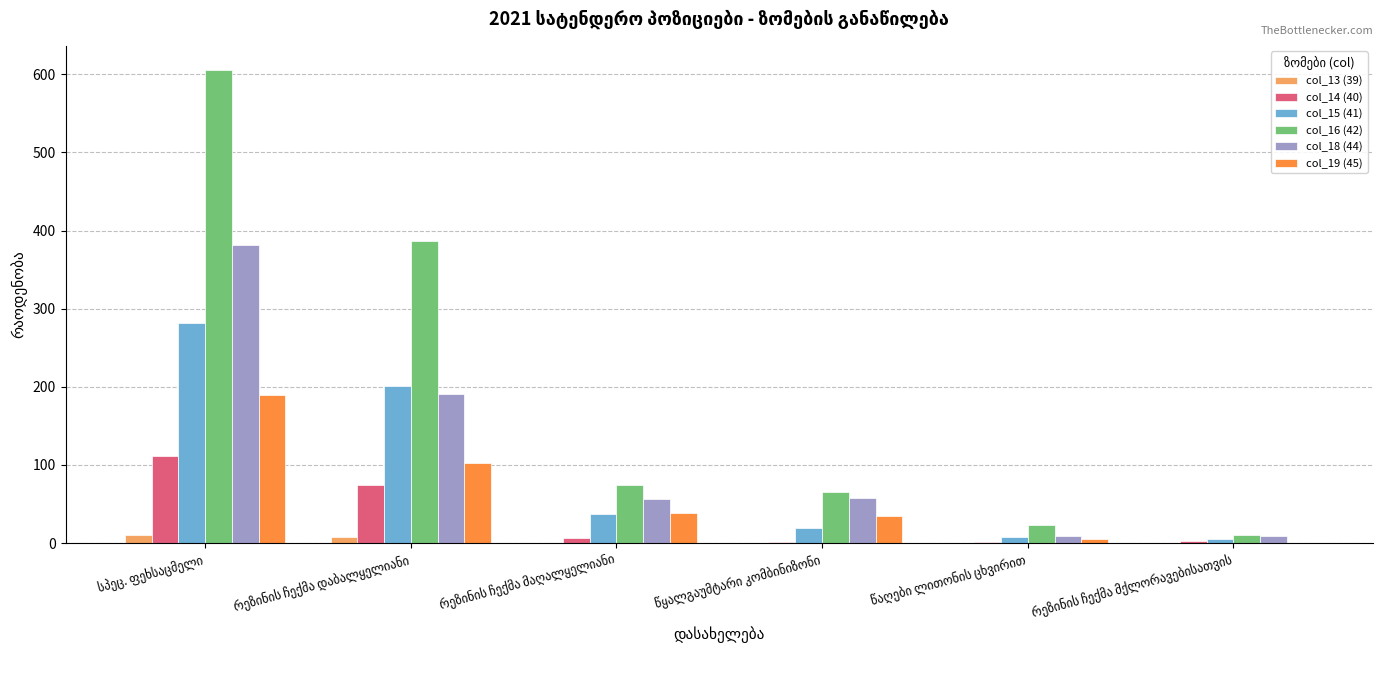

What is the maximum value shown in the chart?

606